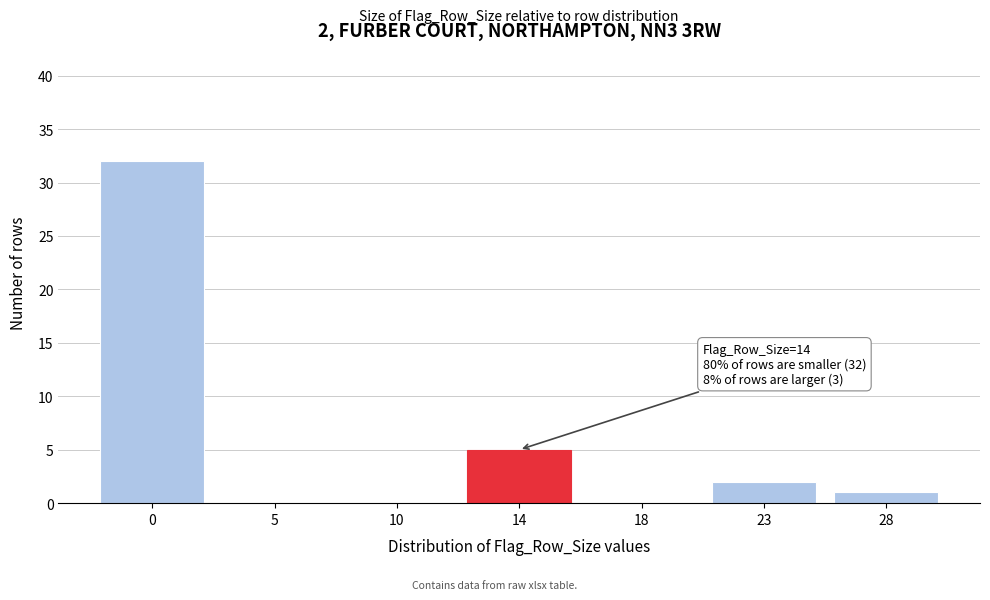

Reading left to right, extract all data points from this chart.

0=32	5=0	10=0	14=5	18=0	23=2	28=1